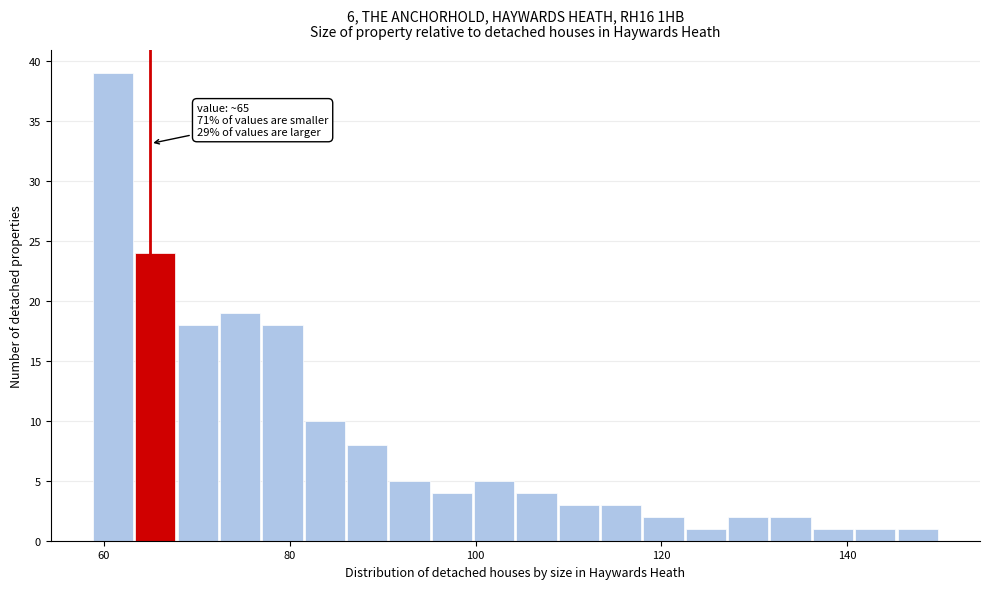

Read against the x-axis, roughly where is the centre of the tallest bar?

60